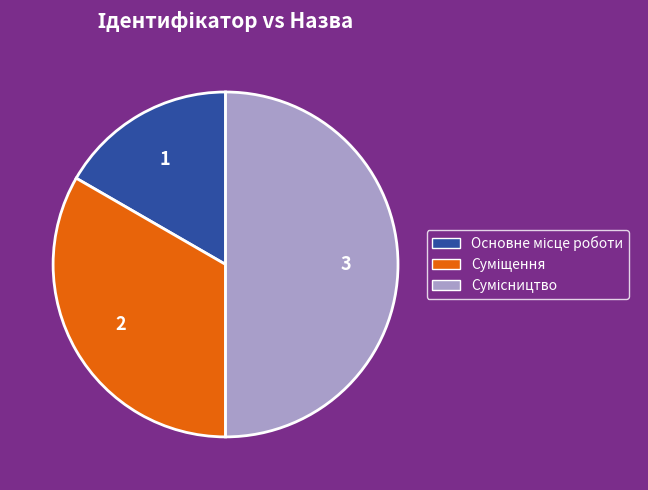

Does Основне місце роботи represent more than half of the total?

No